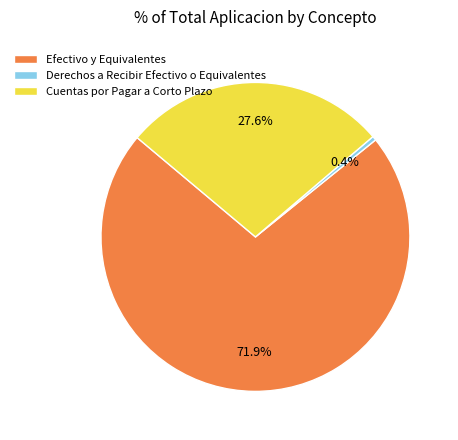

To the nearest percent, what is the average slice percentage?

33%